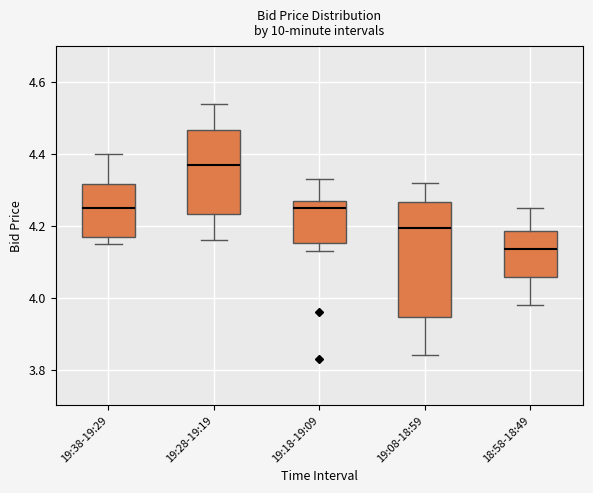

Reading left to right, read every box against the y-axis: the position of its median line, the range the box covers, and the ends of its whiskers. The values are not printed on the chart, so give them approximately, as read against the axis.

19:38-19:29: median 4.26, box 4.18 to 4.32, whiskers 4.16 to 4.40
19:28-19:19: median 4.38, box 4.24 to 4.46, whiskers 4.16 to 4.54
19:18-19:09: median 4.26, box 4.16 to 4.28, whiskers 4.14 to 4.34
19:08-18:59: median 4.20, box 3.94 to 4.26, whiskers 3.84 to 4.32
18:58-18:49: median 4.14, box 4.06 to 4.18, whiskers 3.98 to 4.26